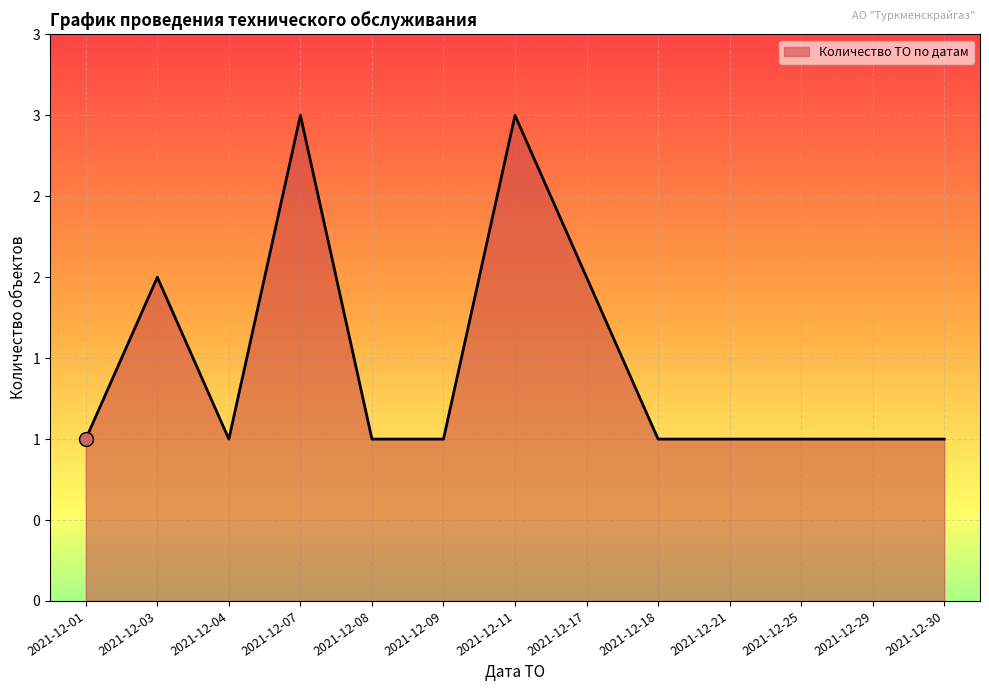

Which label corresponds to the largest value in the chart?

2021-12-07